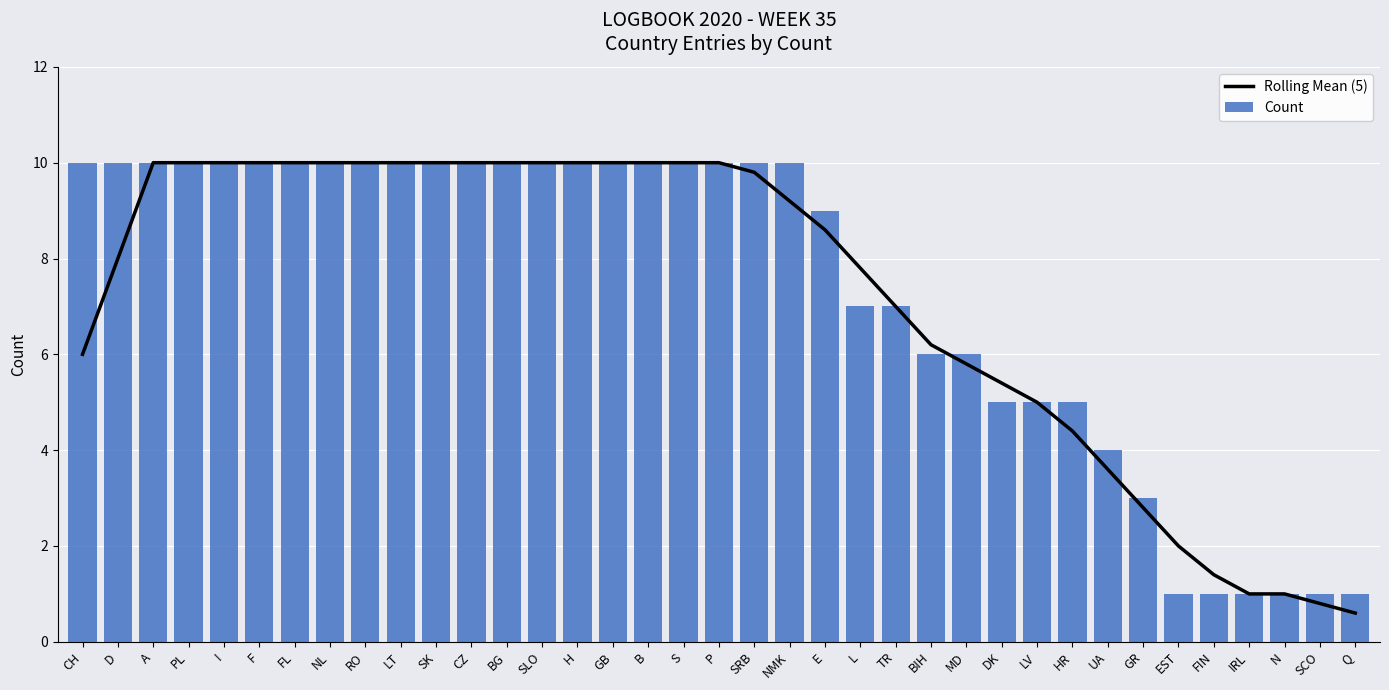

The Count series shows 10.0 at F. True or false?

True